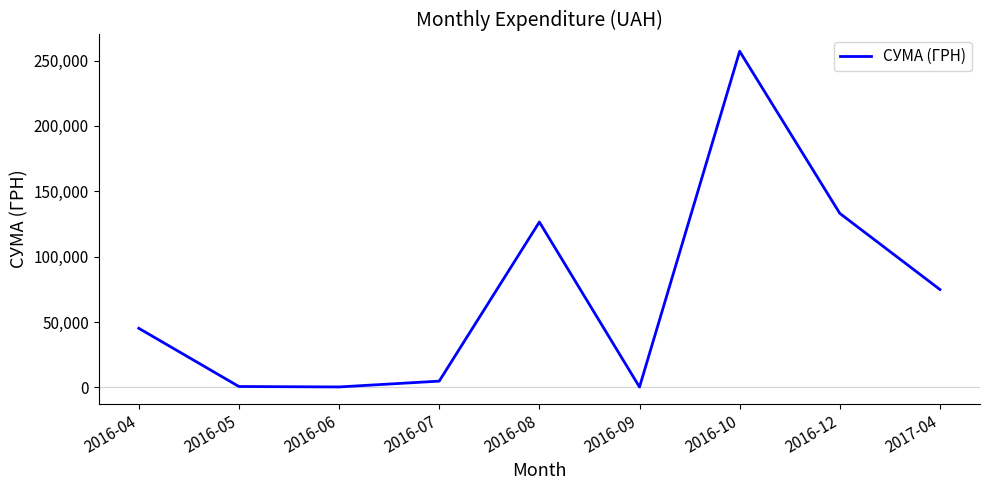

Between 2016-09 and 2016-08, which is larger?

2016-08